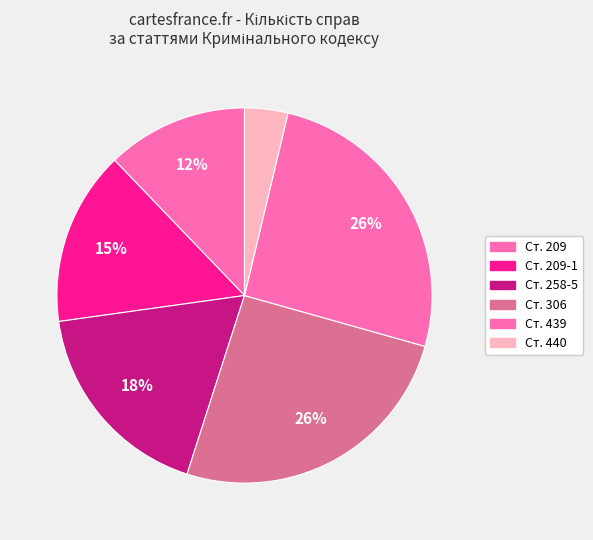

Which category has the biggest portion of the pie?

439